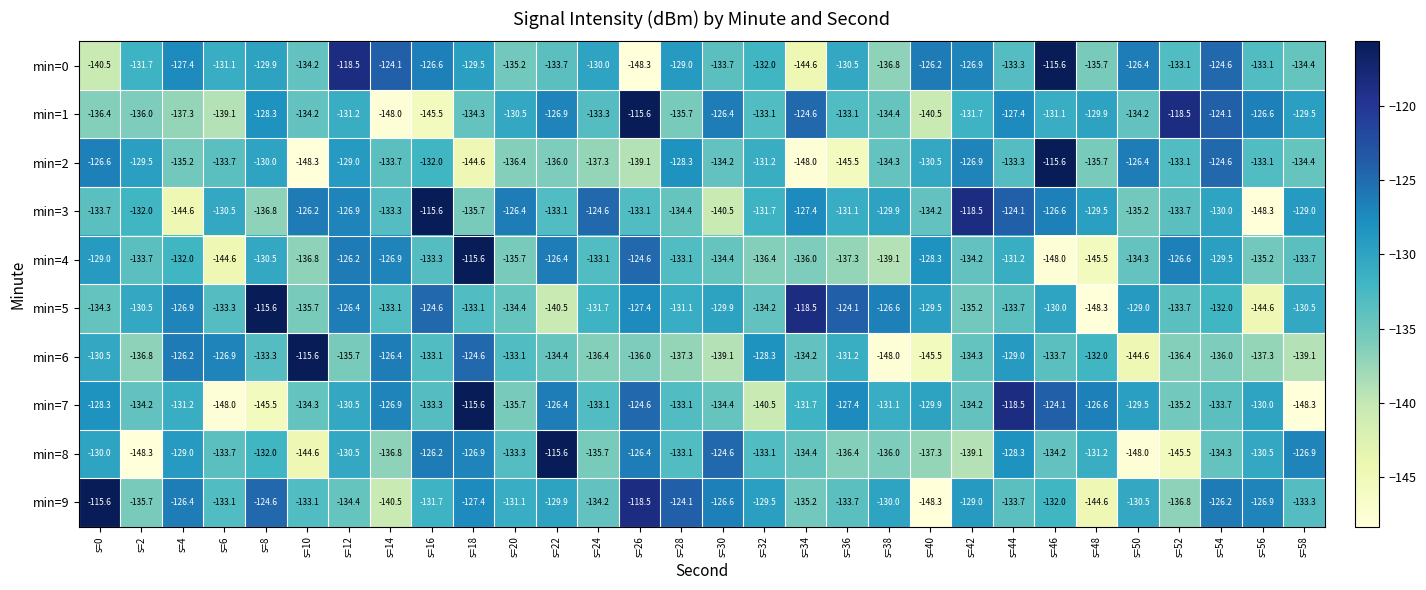

What is the approximate value of min=3 at s=2?

-132.0